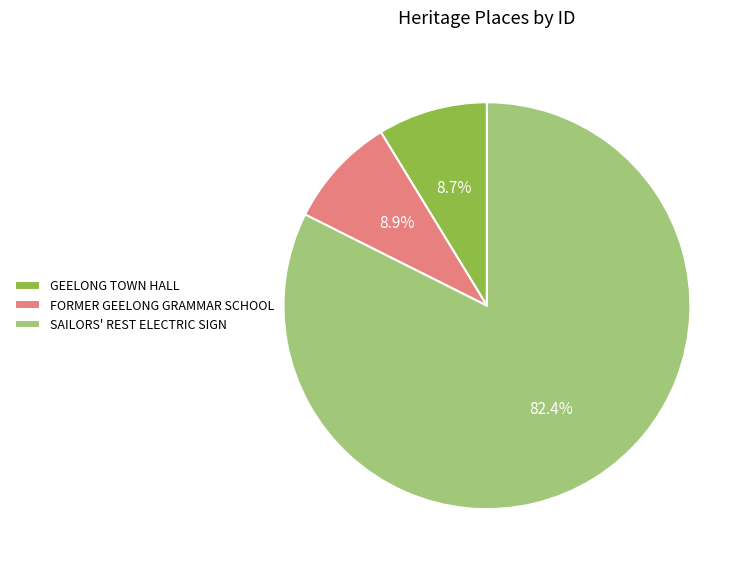

What percentage is the GEELONG TOWN HALL slice, to the nearest percent?

9%